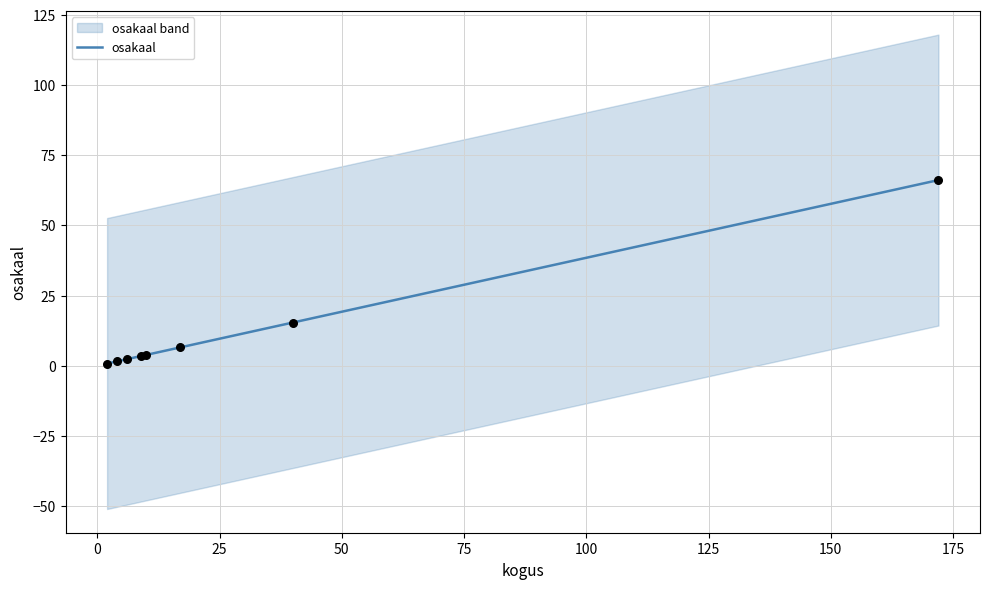

Which has a higher value, 150 or 50?

150